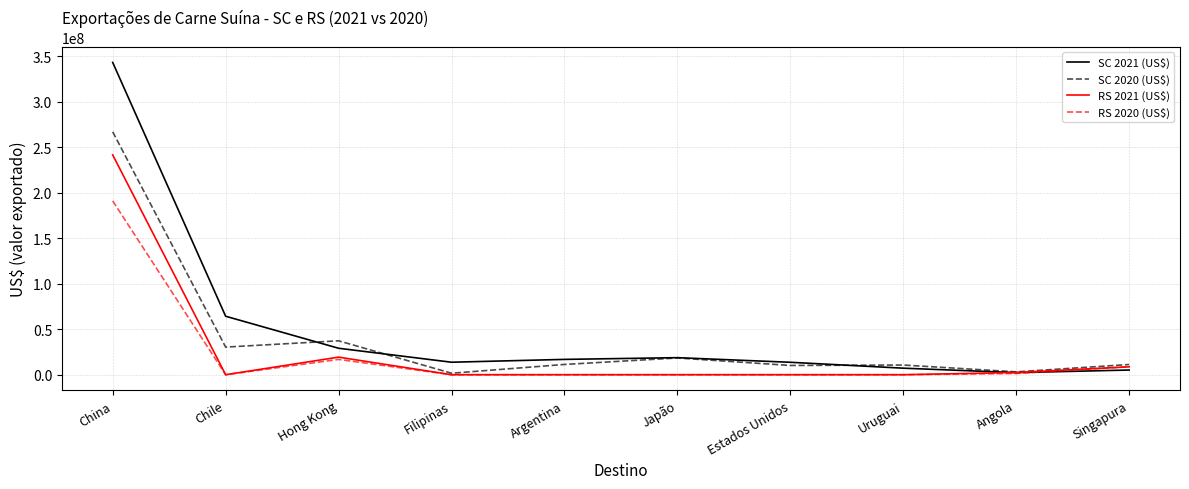

At which category is the sum across all series the highest?

China